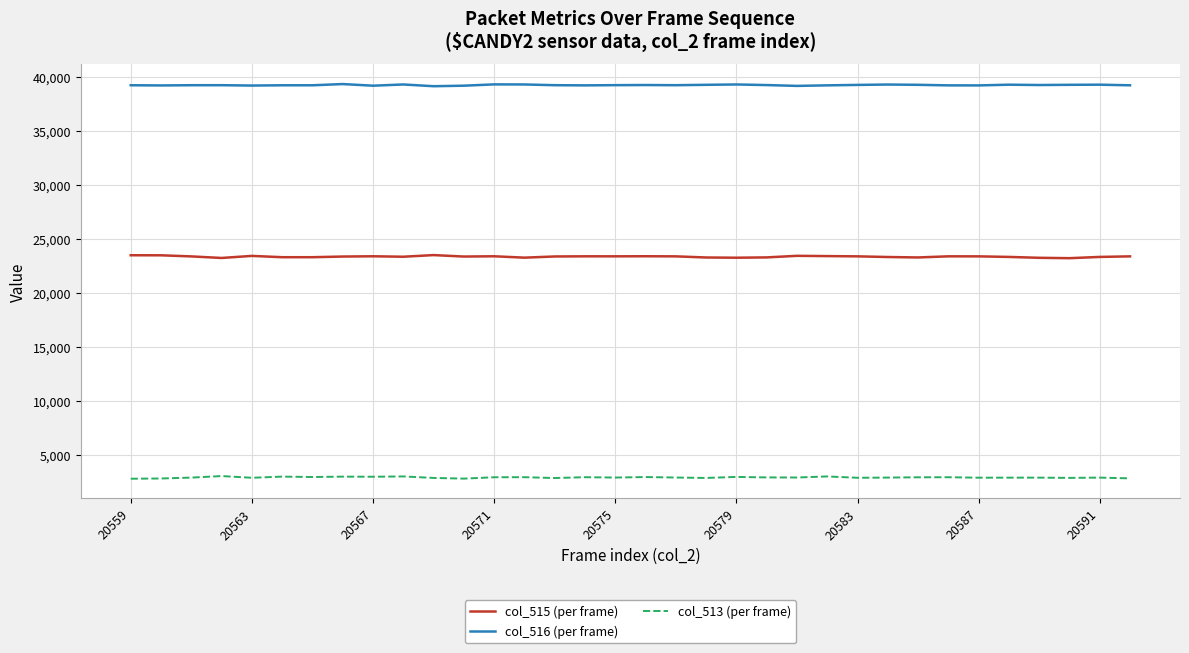

True or false: col_516 (per frame) and col_515 (per frame) intersect in this chart.

False